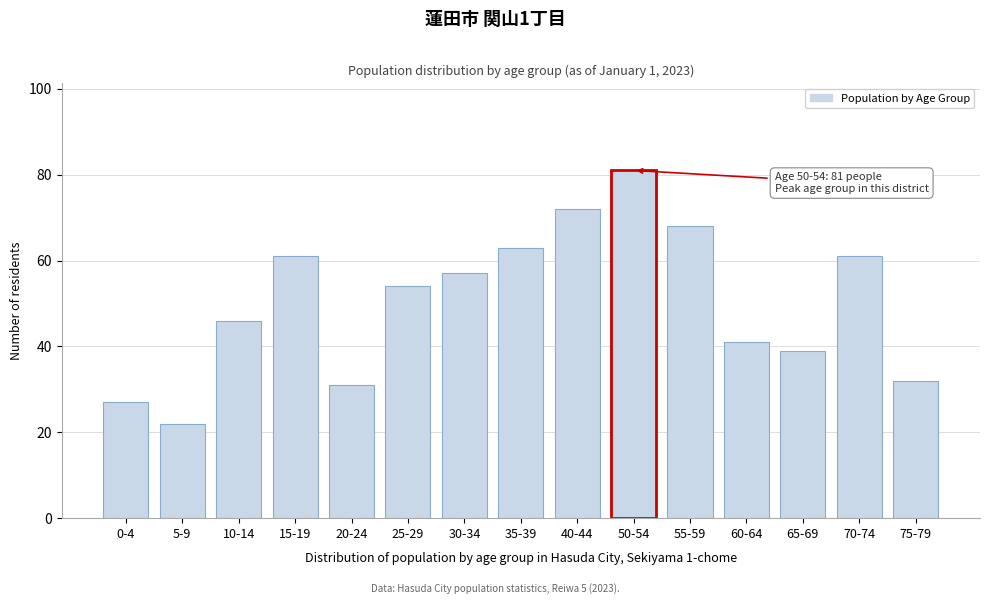

Reading left to right, transcribe all the data shown in this chart.

27	22	46	61	31	54	57	63	72	81	68	41	39	61	32